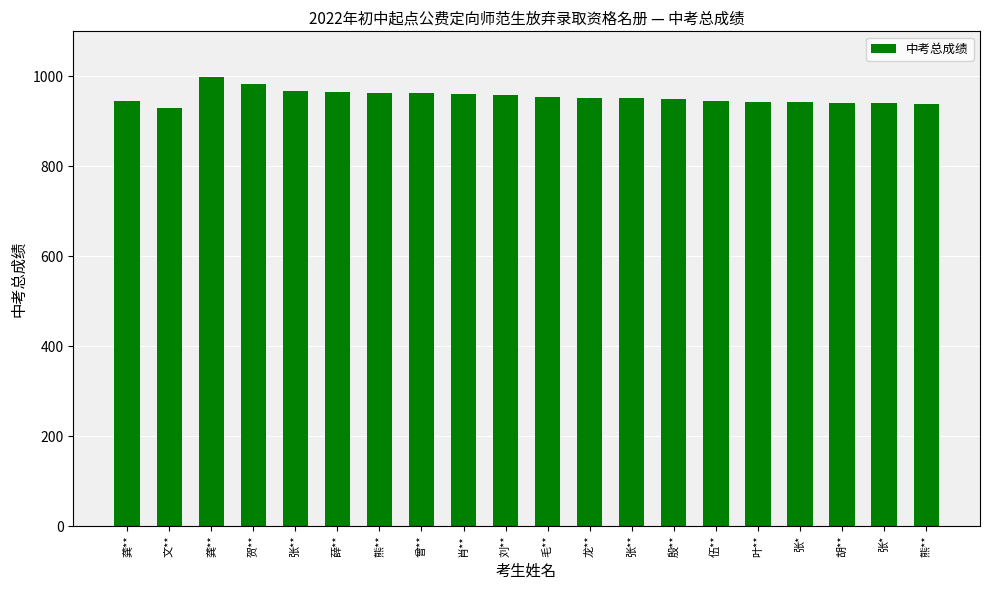

How many data points are less than 951?

9